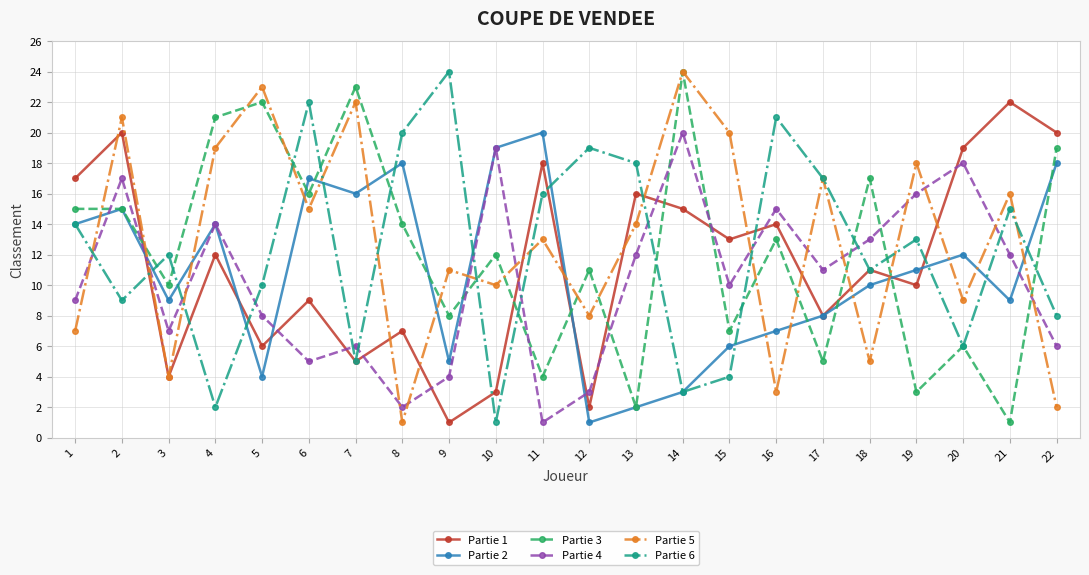

The value of Partie 3 at 15 is 12. True or false?

False